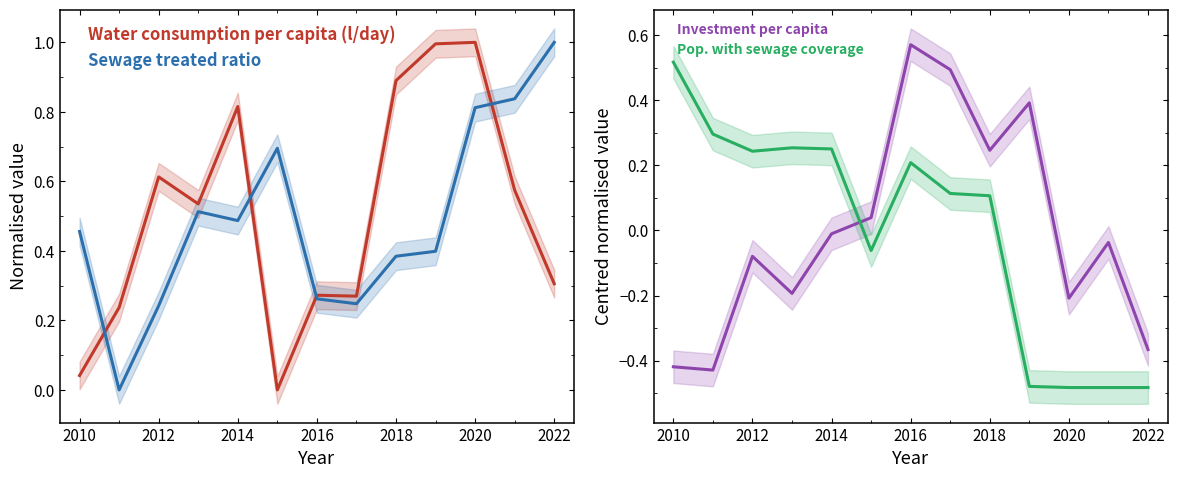

Which series has the widest spread of values?

Water consumption per capita (l/day)